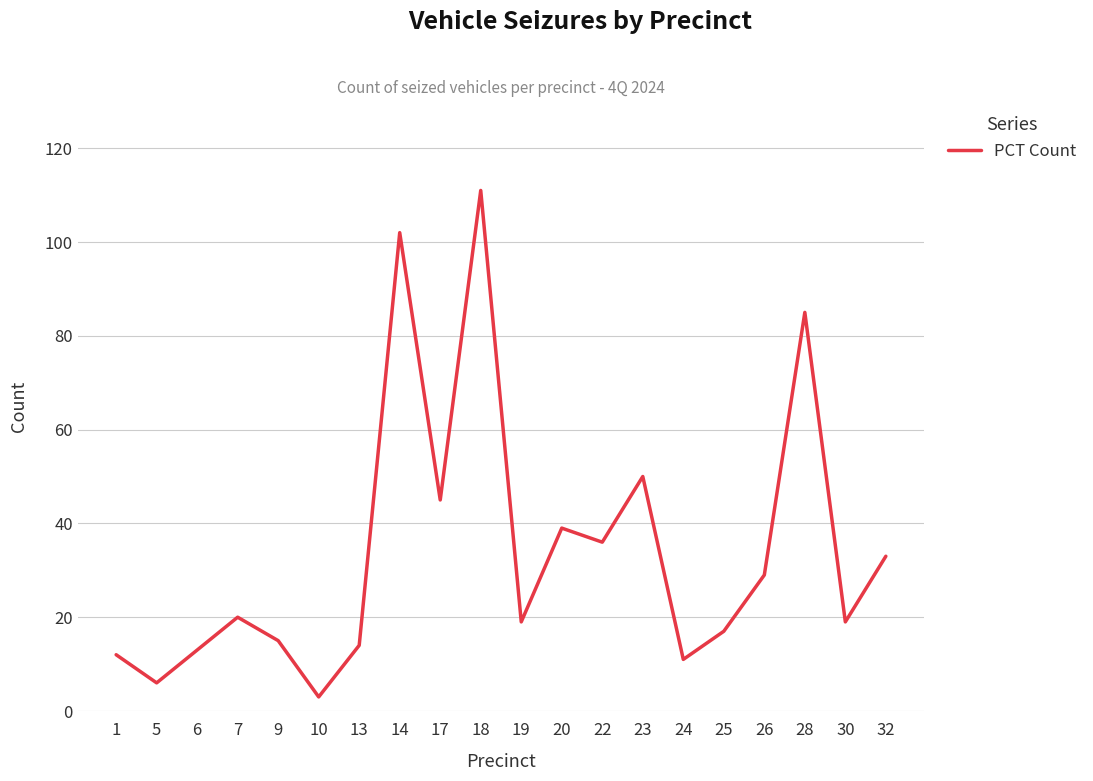

At which category does the data reach its first local peak?

7